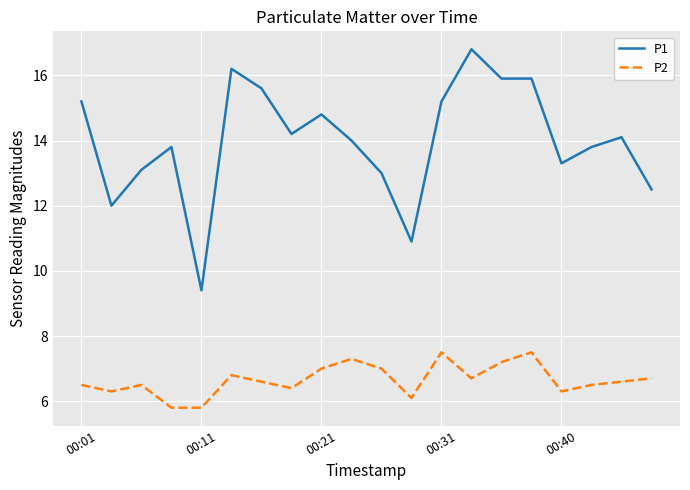

Reading left to right, list all the values displayed in this chart.

P1: 15.2	12.0	13.1	13.8	9.4	16.2	15.6	14.2	14.8	14.0	13.0	10.9	15.2	16.8	15.9	15.9	13.3	13.8	14.1	12.5
P2: 6.5	6.3	6.5	5.8	5.8	6.8	6.6	6.4	7.0	7.3	7.0	6.1	7.5	6.7	7.2	7.5	6.3	6.5	6.6	6.7